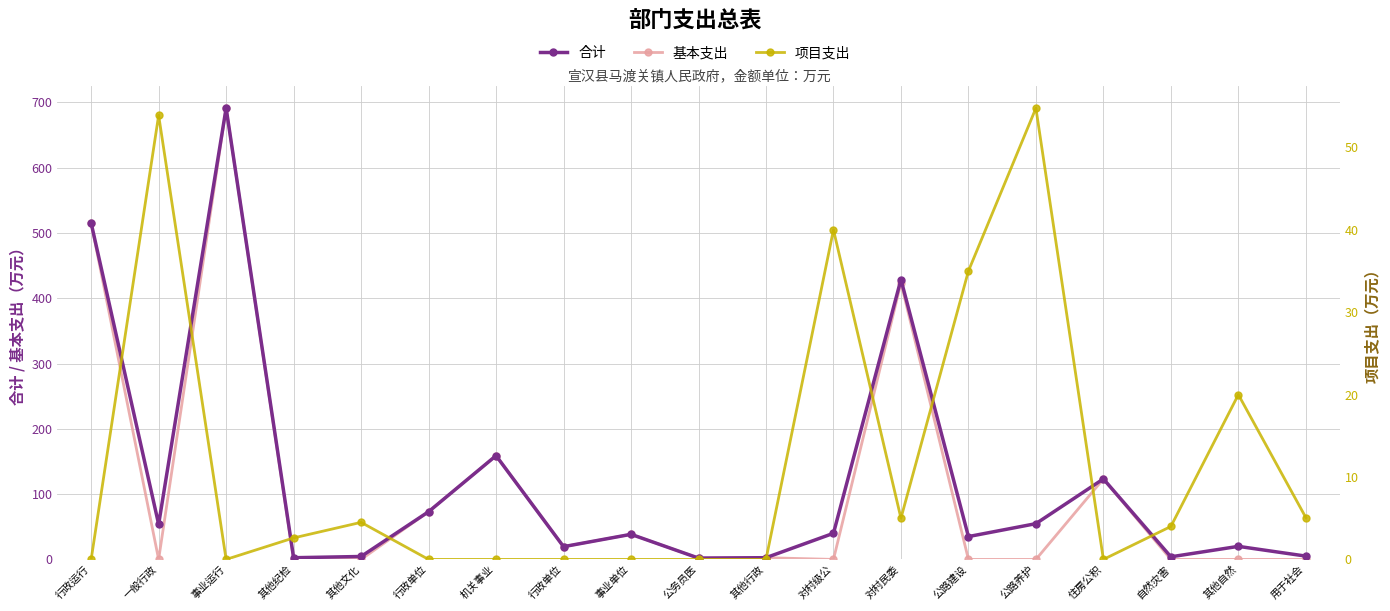

Between 公路养护 and 事业运行, which is larger?

事业运行